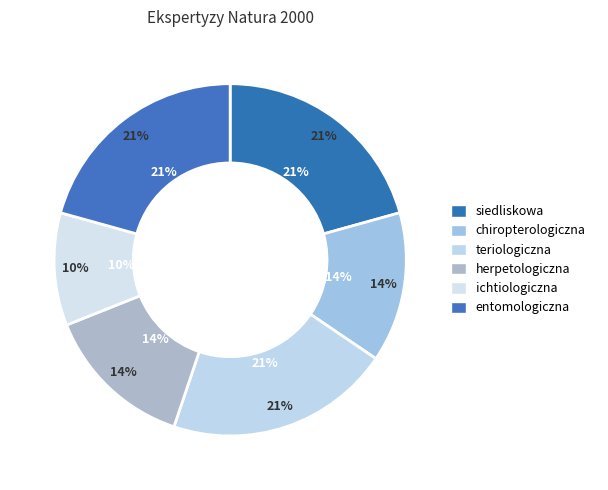

What portion of the pie excludes entomologiczna?

79.3%